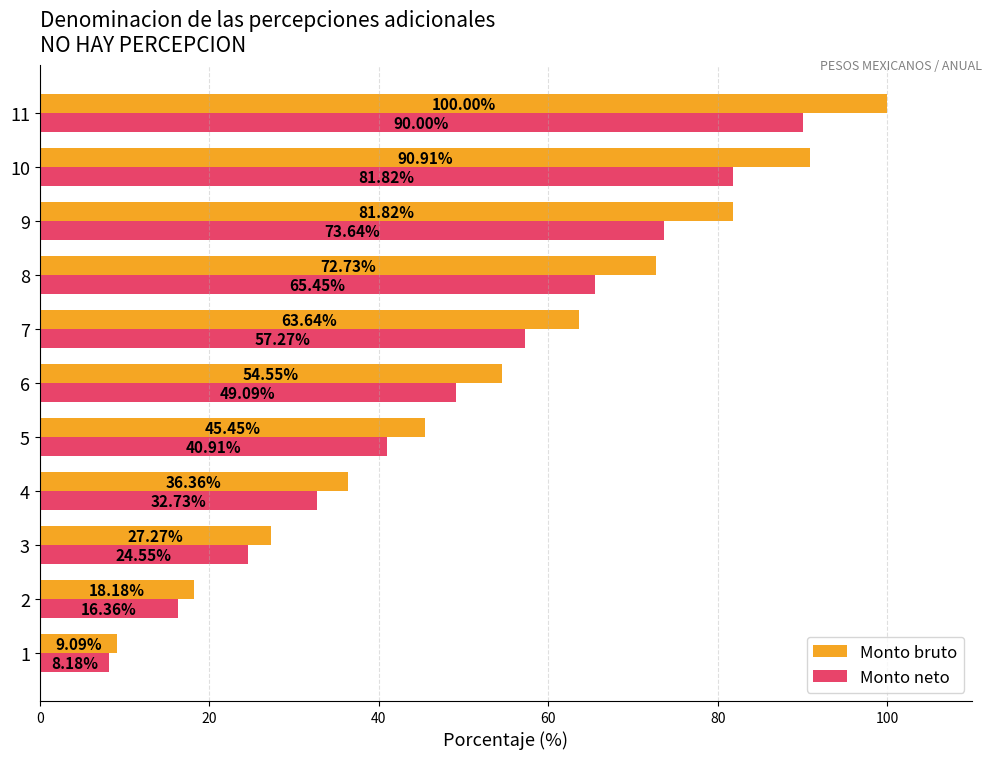

What is the minimum value for Monto bruto?

9.1